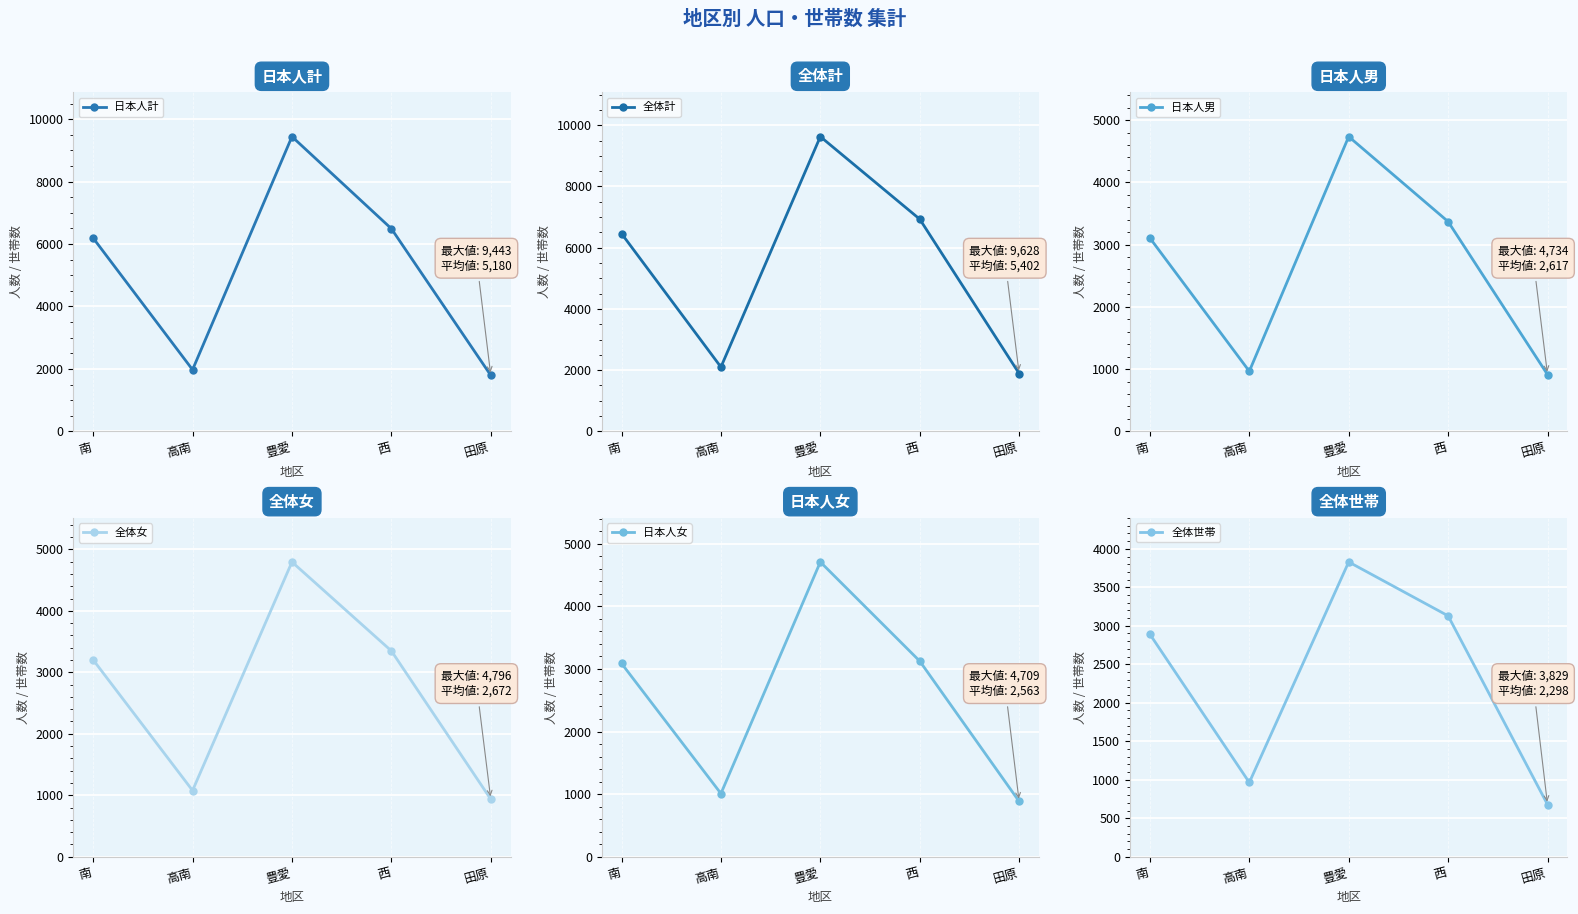

At which label is 全体計 closest to 5758?

南